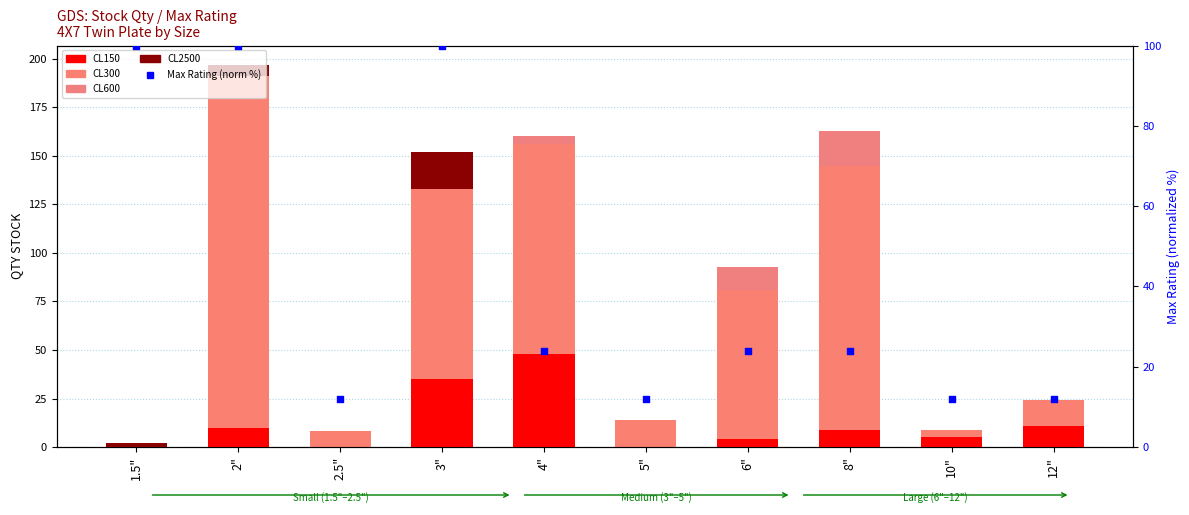

Which series has the largest total across all categories?

CL300